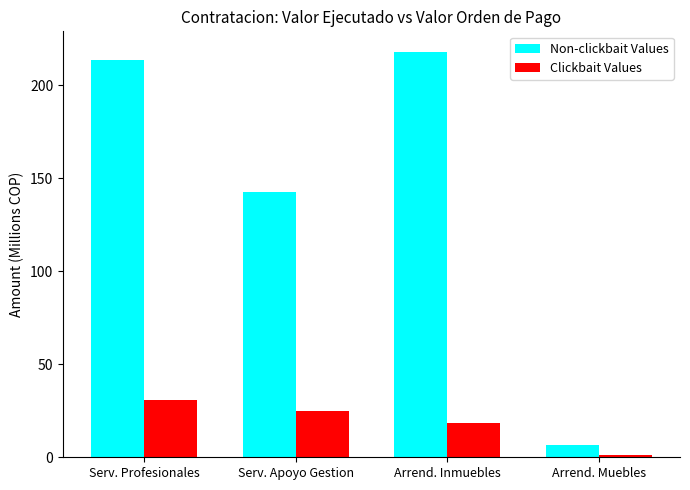

The Clickbait Values series shows 18.2 at Arrend. Inmuebles. True or false?

True